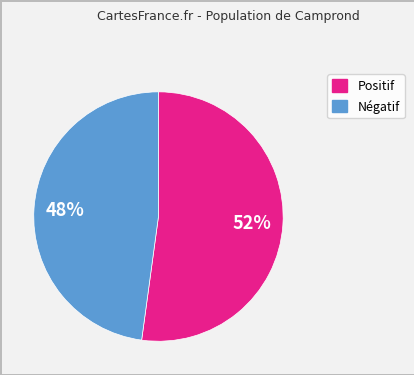

Does any single category account for the majority?

Yes